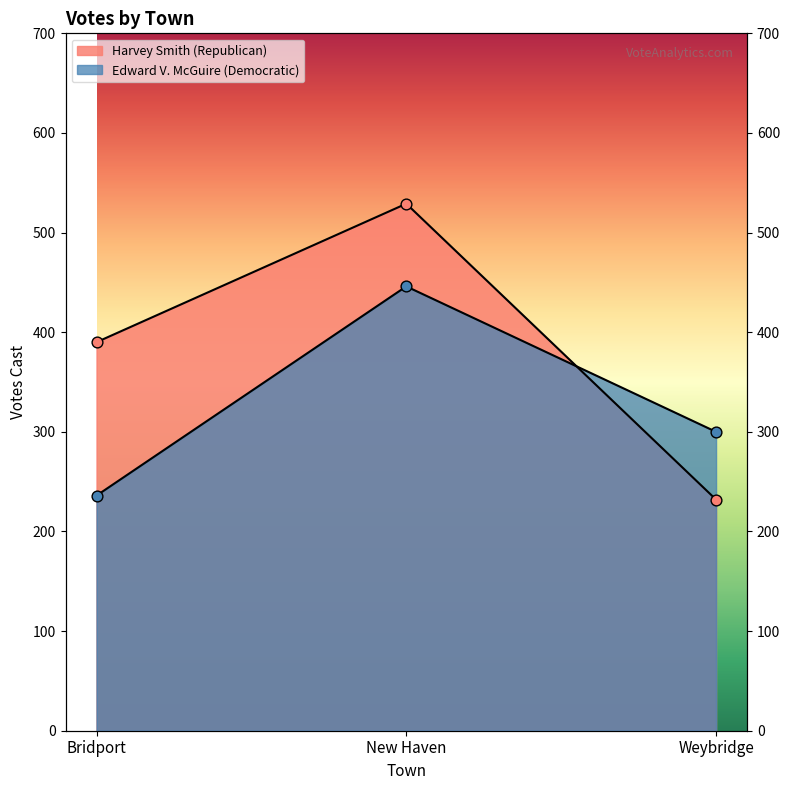

Is the value of Edward V. McGuire (Democratic) at New Haven greater than the value of Harvey Smith (Republican) at Bridport?

Yes